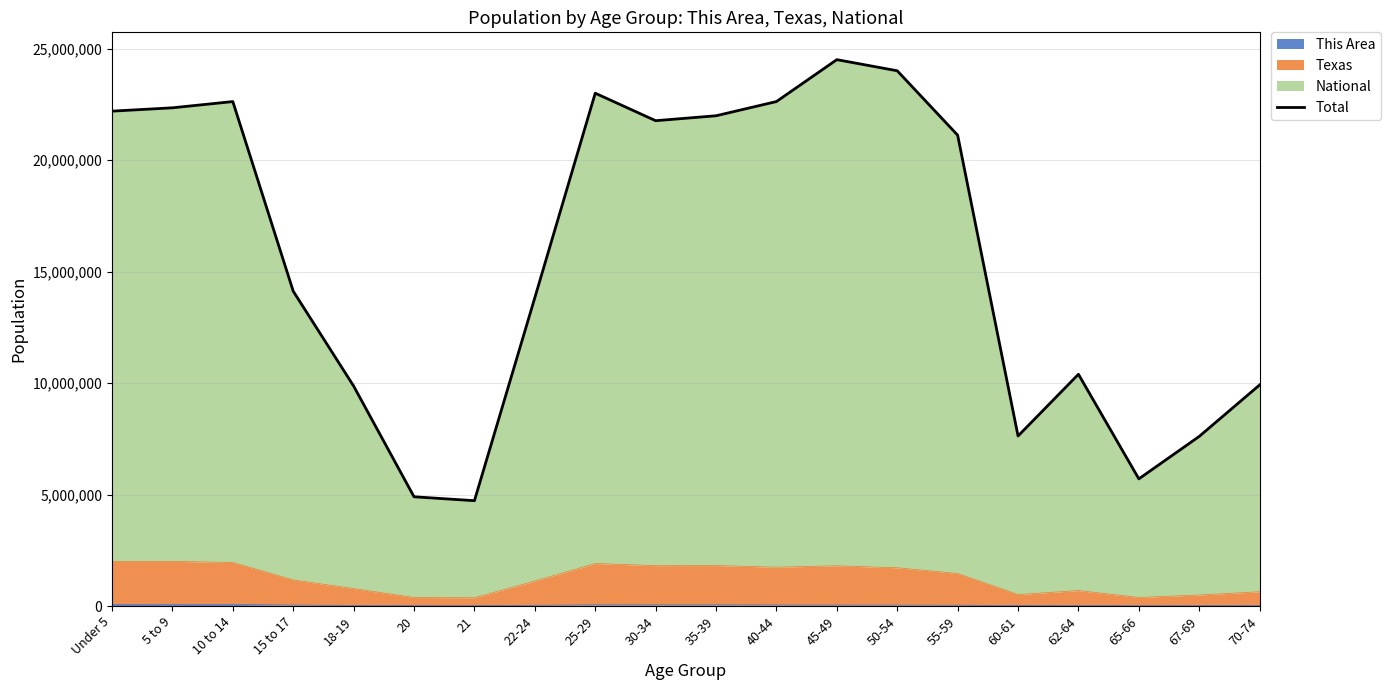

List the labels in order of value, smallest first.

21, 20, 65-66, 67-69, 60-61, 18-19, 70-74, 62-64, 22-24, 15 to 17, 55-59, 30-34, 35-39, Under 5, 5 to 9, 10 to 14, 40-44, 25-29, 50-54, 45-49